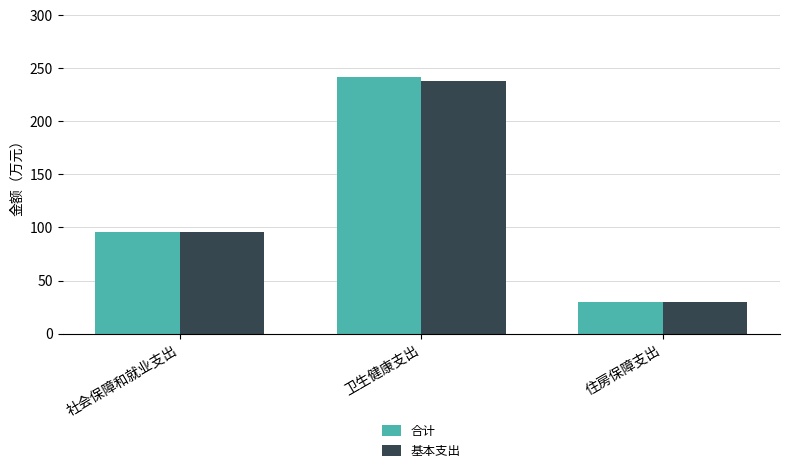

What is the average value of the 基本支出 series?

121.2